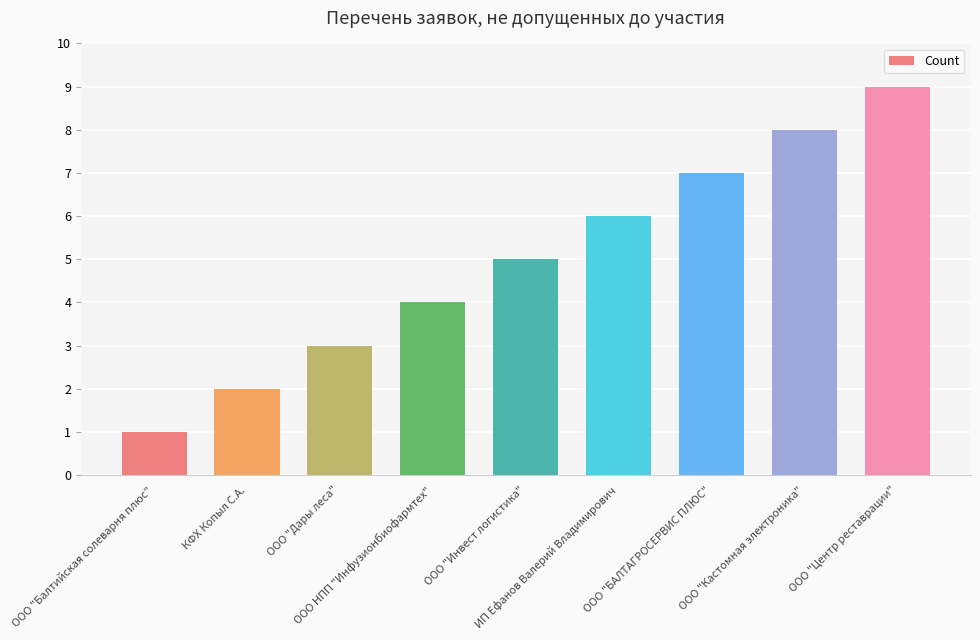

The value at ООО "Инвест логистика" is 7. True or false?

False